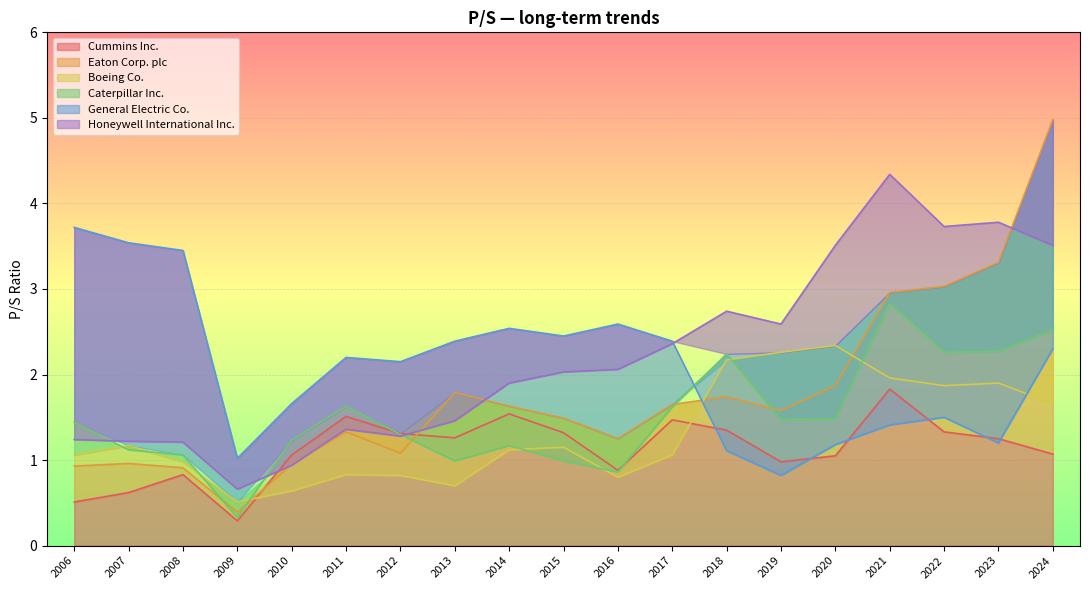

Reading left to right, transcribe all the data shown in this chart.

Cummins Inc.: 2006=0.5	2007=0.6	2008=0.8	2009=0.3	2010=1.1	2011=1.5	2012=1.3	2013=1.3	2014=1.5	2015=1.3	2016=0.9	2017=1.5	2018=1.4	2019=1.0	2020=1.1	2021=1.8	2022=1.3	2023=1.2	2024=1.1
Eaton Corp. plc: 2006=0.9	2007=1.0	2008=0.9	2009=0.4	2010=0.9	2011=1.3	2012=1.1	2013=1.8	2014=1.6	2015=1.5	2016=1.2	2017=1.6	2018=1.7	2019=1.6	2020=1.9	2021=3.0	2022=3.0	2023=3.3	2024=5.0
Boeing Co.: 2006=1.1	2007=1.2	2008=1.0	2009=0.5	2010=0.6	2011=0.8	2012=0.8	2013=0.7	2014=1.1	2015=1.1	2016=0.8	2017=1.1	2018=2.2	2019=2.3	2020=2.3	2021=2.0	2022=1.9	2023=1.9	2024=1.7
Caterpillar Inc.: 2006=1.4	2007=1.1	2008=1.1	2009=0.3	2010=1.2	2011=1.6	2012=1.3	2013=1.0	2014=1.2	2015=1.0	2016=0.9	2017=1.6	2018=2.2	2019=1.5	2020=1.5	2021=2.8	2022=2.3	2023=2.3	2024=2.5
General Electric Co.: 2006=3.7	2007=3.5	2008=3.5	2009=1.0	2010=1.7	2011=2.2	2012=2.1	2013=2.4	2014=2.5	2015=2.5	2016=2.6	2017=2.4	2018=1.1	2019=0.8	2020=1.2	2021=1.4	2022=1.5	2023=1.2	2024=2.3
Honeywell International Inc.: 2006=1.2	2007=1.2	2008=1.2	2009=0.7	2010=0.9	2011=1.4	2012=1.3	2013=1.5	2014=1.9	2015=2.0	2016=2.1	2017=2.4	2018=2.7	2019=2.6	2020=3.5	2021=4.3	2022=3.7	2023=3.8	2024=3.5